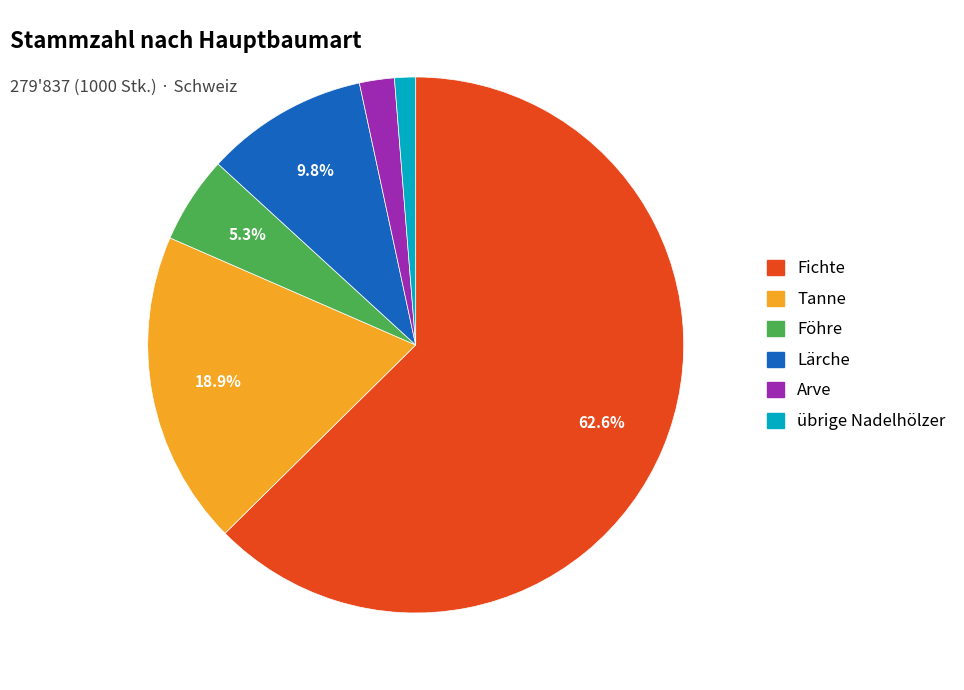

Is there any slice that represents more than half of the pie?

Yes